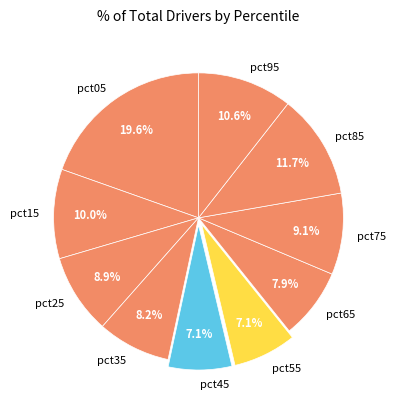

Does any single category account for the majority?

No